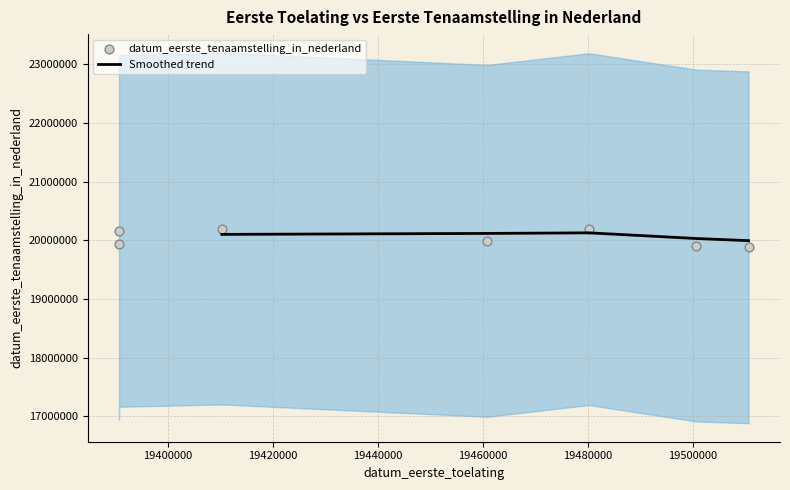

What is the ratio of the value at 19480228 to the value at 19390630?

1.0